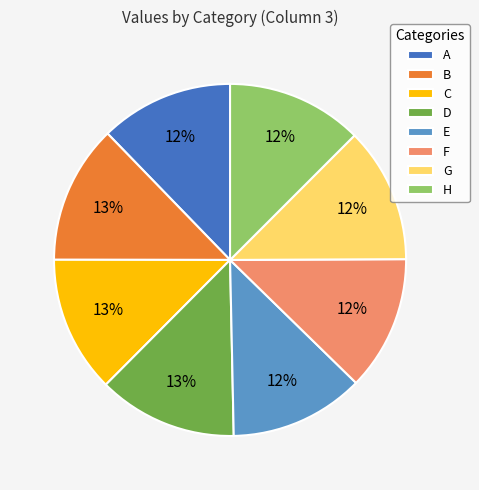

To the nearest percent, what is the combined percentage of A and D?

25%